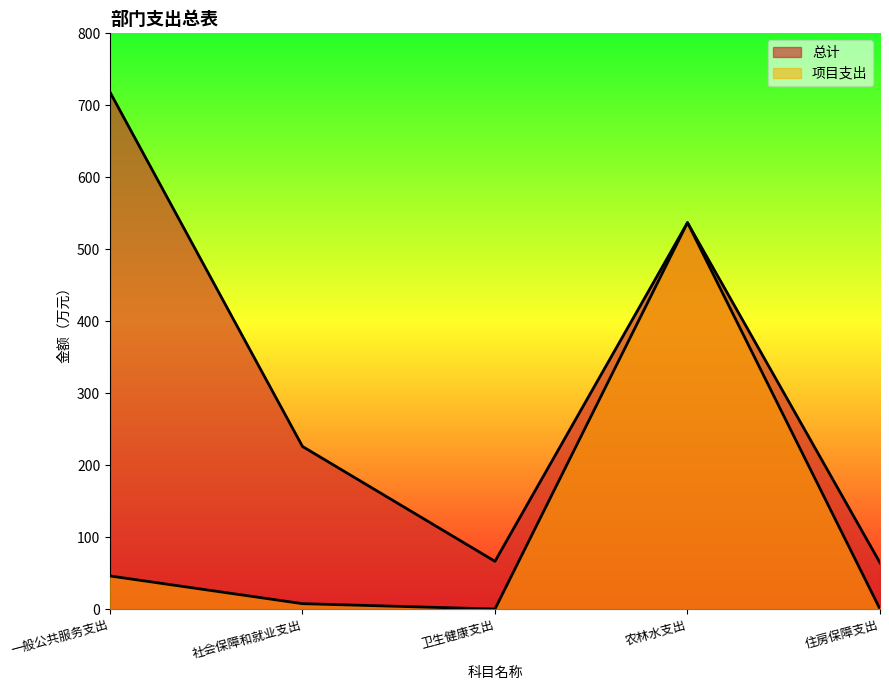

What is the difference between the maximum and minimum values in the 项目支出 series?

536.9